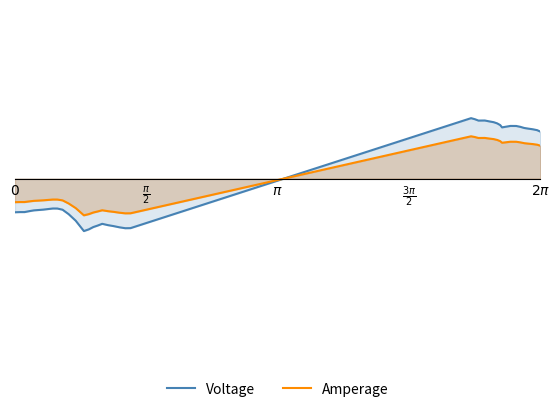

How many Voltage values are between 0 and 1?

17